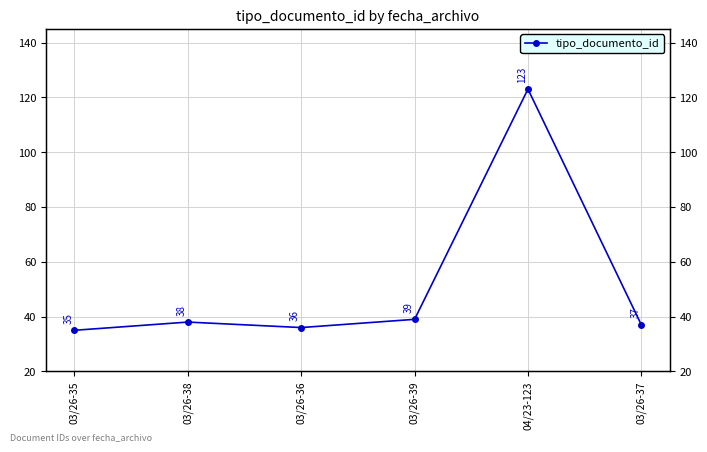

What is the label of the 1st point from the right?

03/26-37